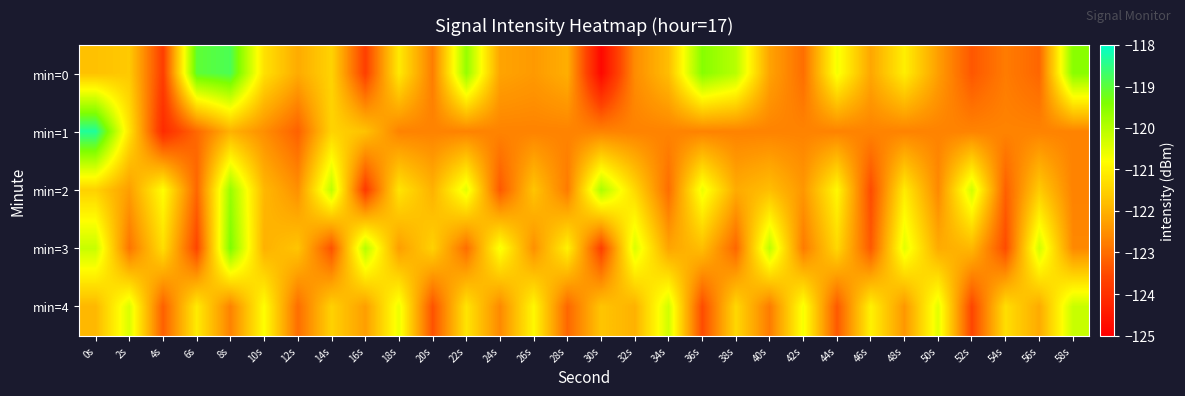

At which category does the chart reach its minimum across all series?

30s